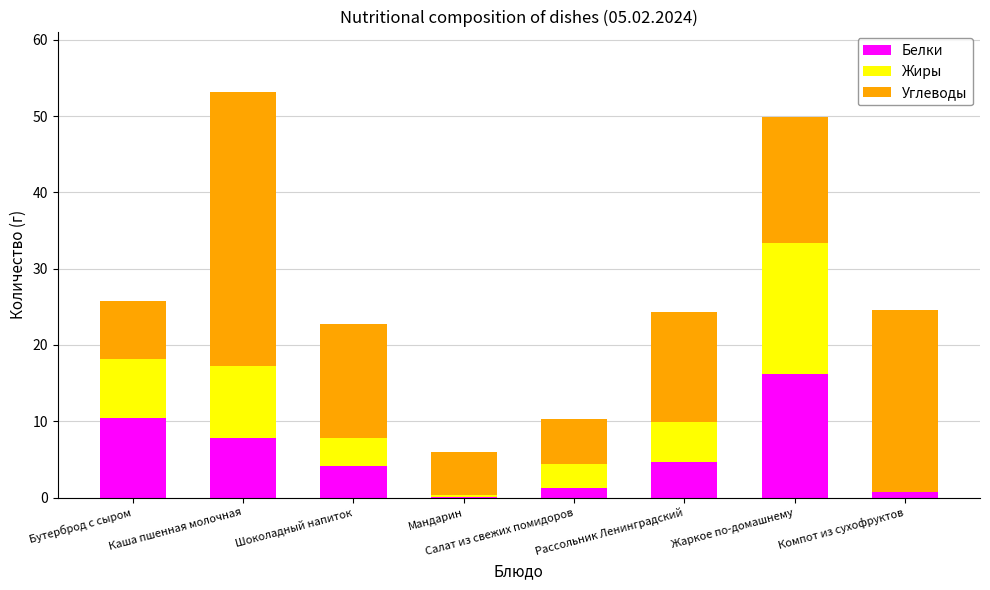

Count the number of data series in this chart.

3